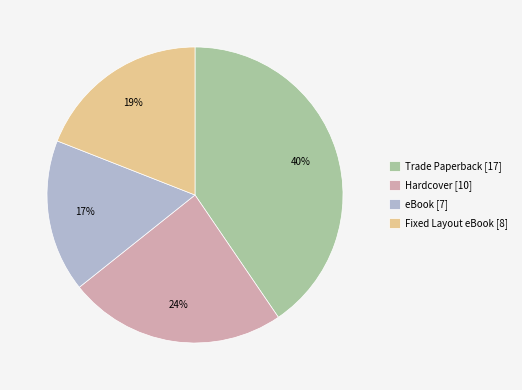

Is it true that Trade Paperback is 34% of the pie?

False